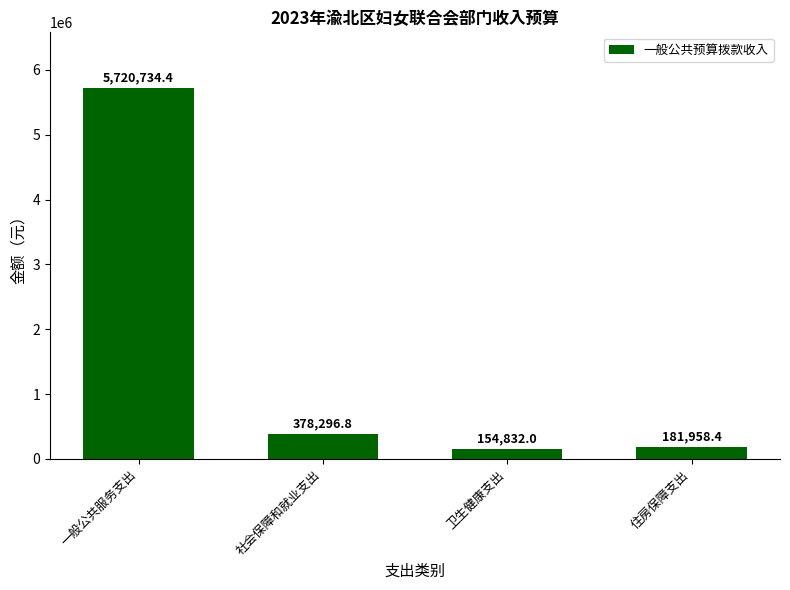

List the labels in order of value, largest first.

一般公共服务支出, 社会保障和就业支出, 住房保障支出, 卫生健康支出